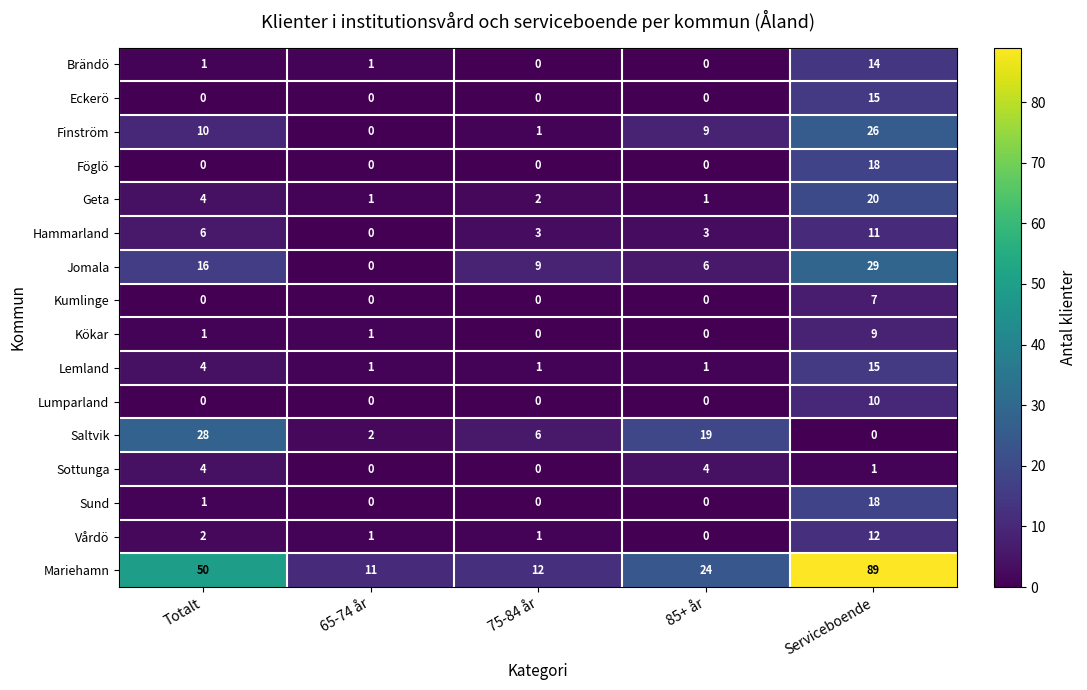

Is the value of Geta at Serviceboende greater than the value of Hammarland at 75-84 år?

Yes